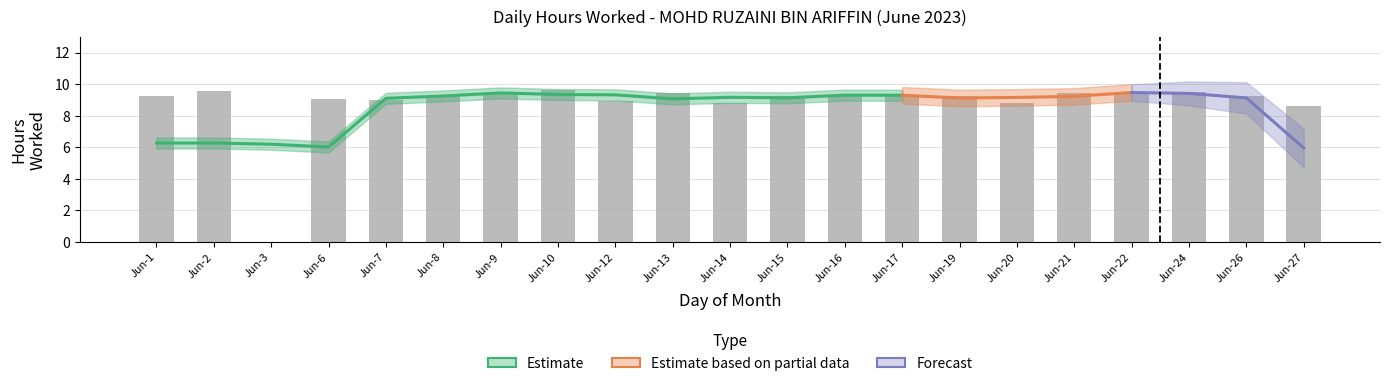

List the labels in order of value, largest first.

Jun-10, Jun-2, Jun-24, Jun-9, Jun-21, Jun-22, Jun-13, Jun-17, Jun-16, Jun-26, Jun-8, Jun-15, Jun-1, Jun-19, Jun-6, Jun-7, Jun-12, Jun-14, Jun-20, Jun-27, Jun-3